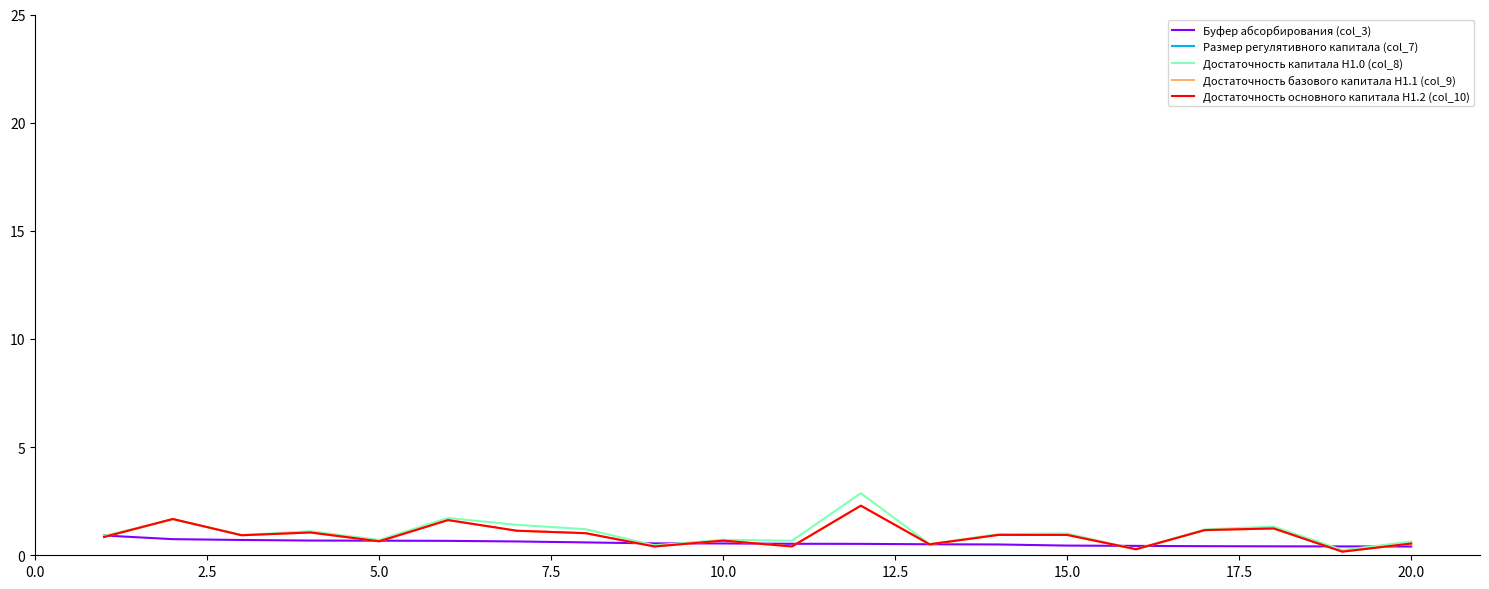

The value of Достаточность капитала Н1.0 (col_8) at 20.0 is 0.6. True or false?

True